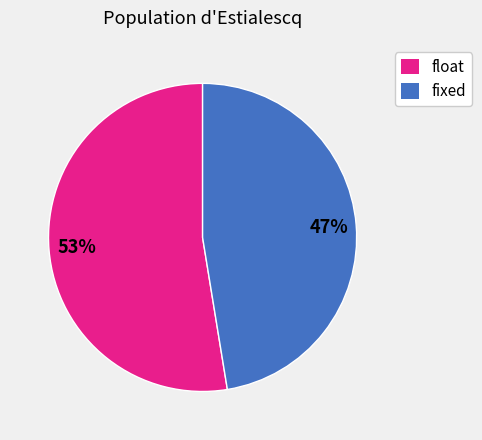

To the nearest percent, what portion does float represent?

53%